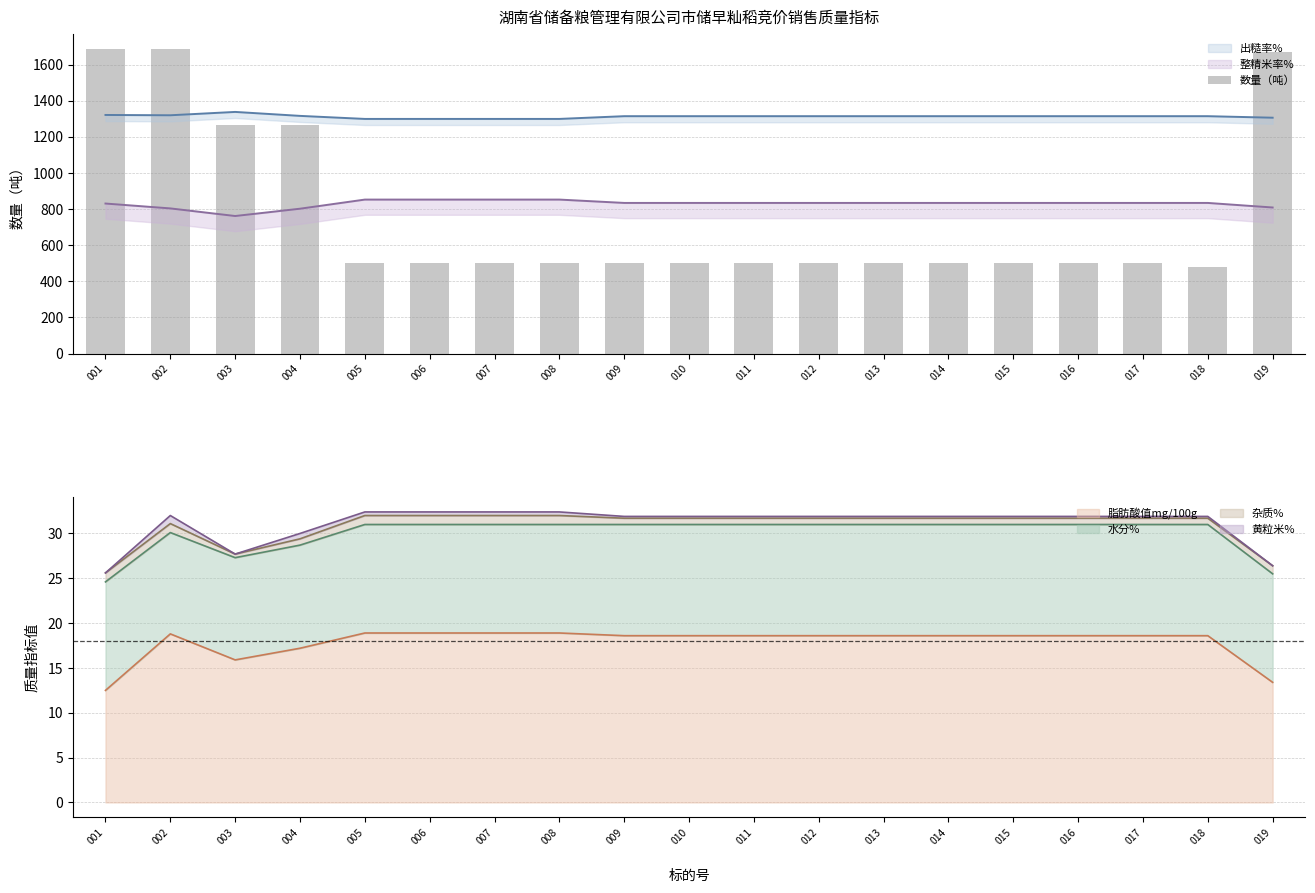

What is the minimum value for 脂肪酸值mg/100g?

12.5